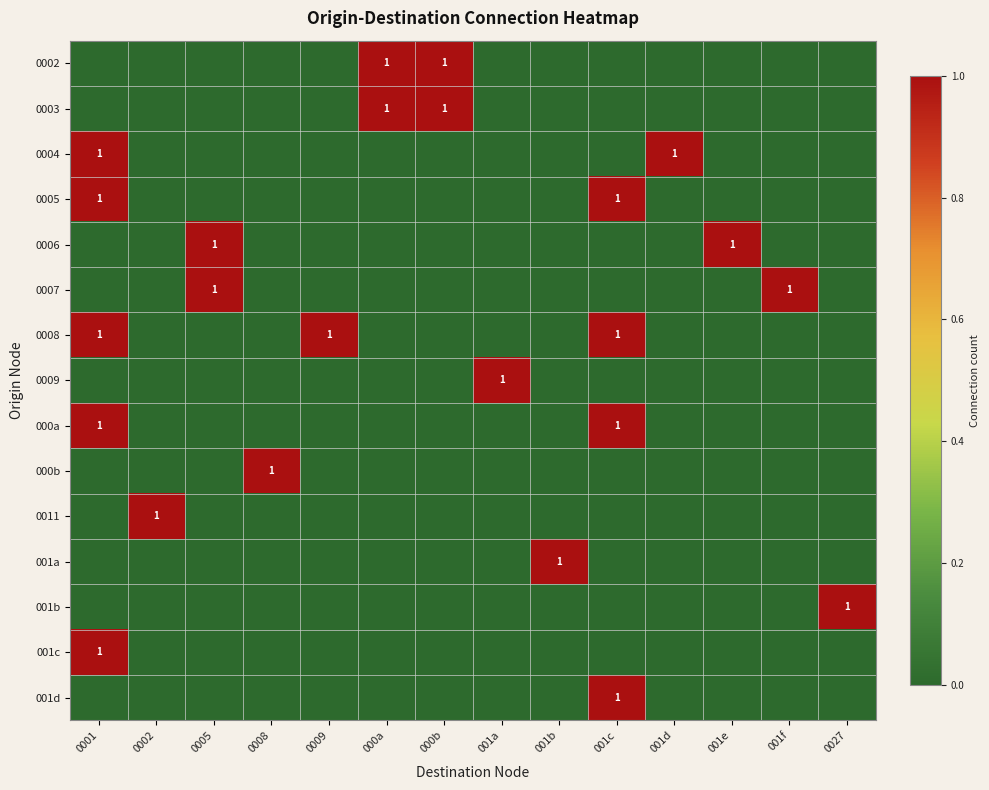

True or false: 0007 has a value of 0 at 0009.

True